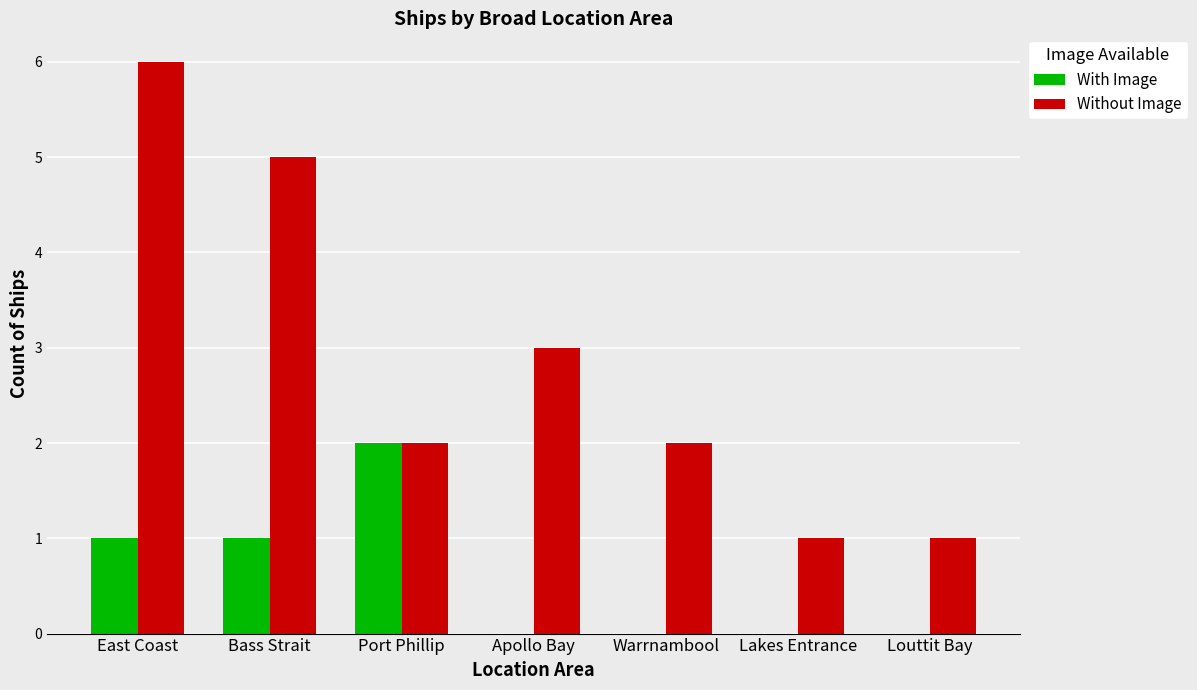

Which series has the widest spread of values?

Without Image